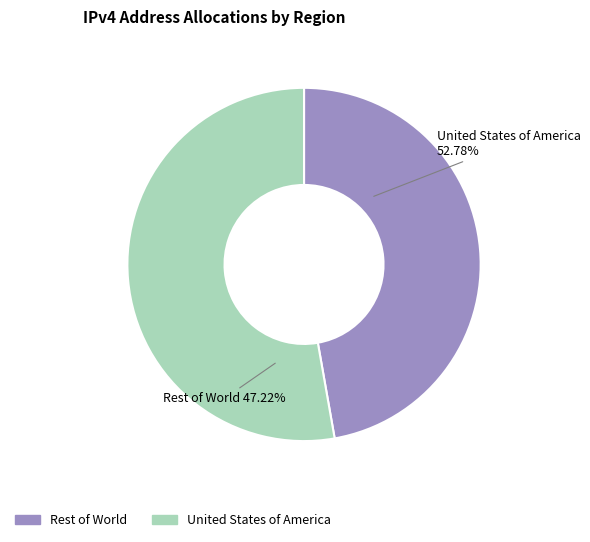

Does Brazil account for over 50% of the chart?

No